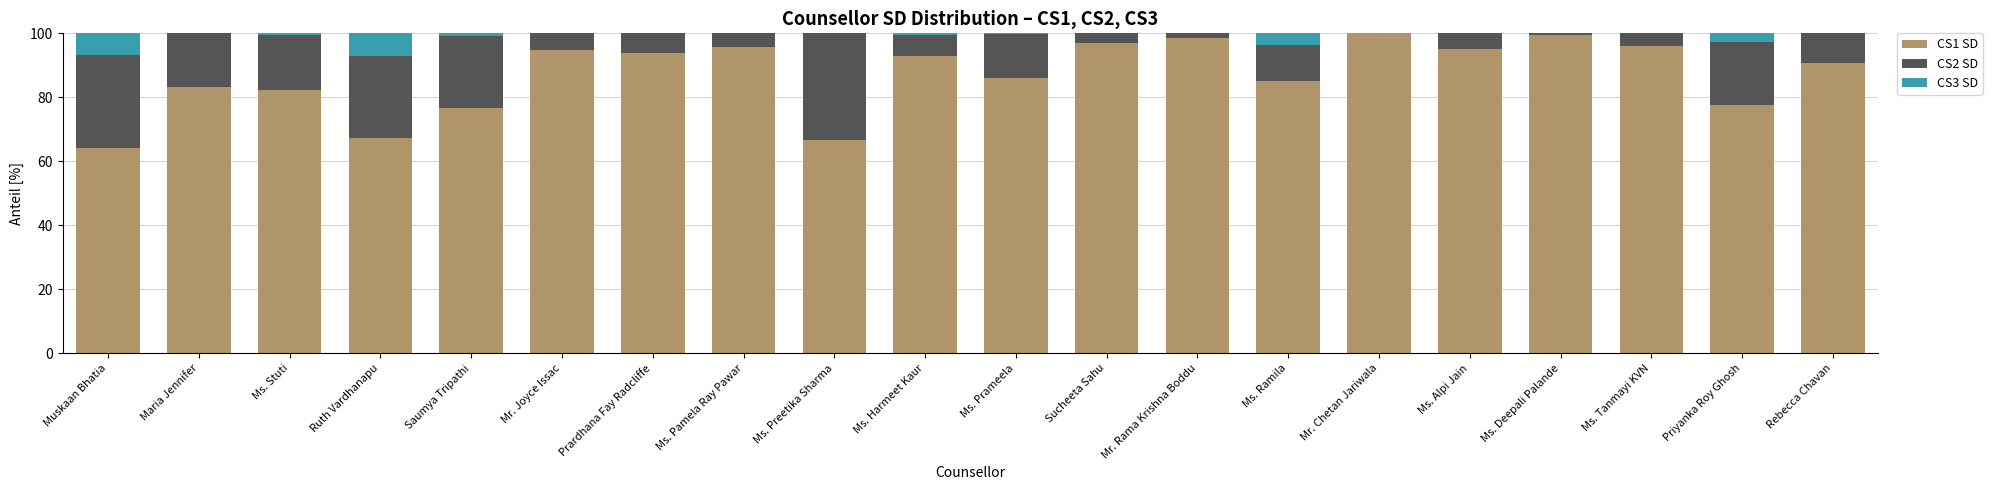

The CS1 SD series shows 128.3 at Ms. Harmeet Kaur. True or false?

False